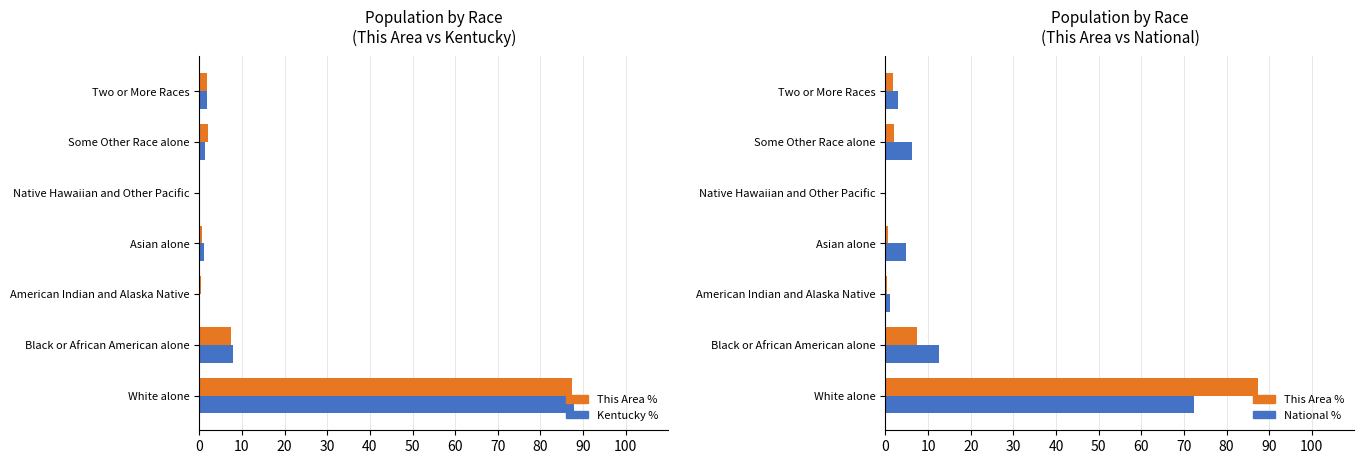

List the series in order of their peak value, lowest first.

National %, This Area %, Kentucky %